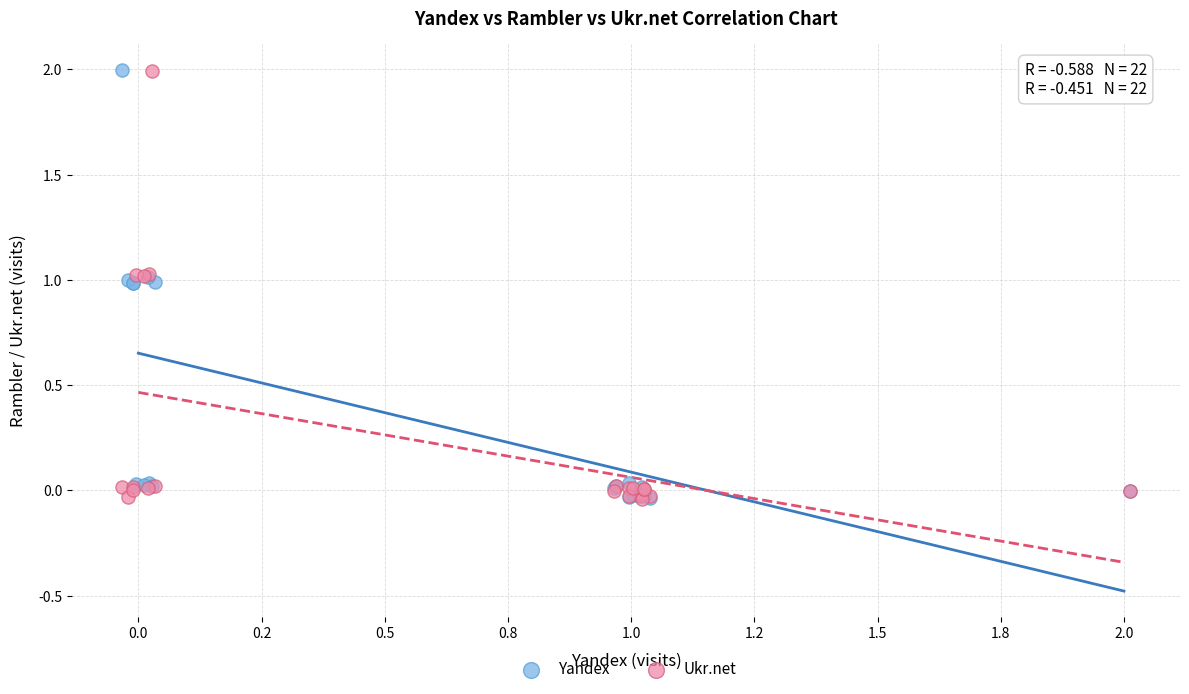

What are all the series names shown in the legend?

Yandex, Ukr.net